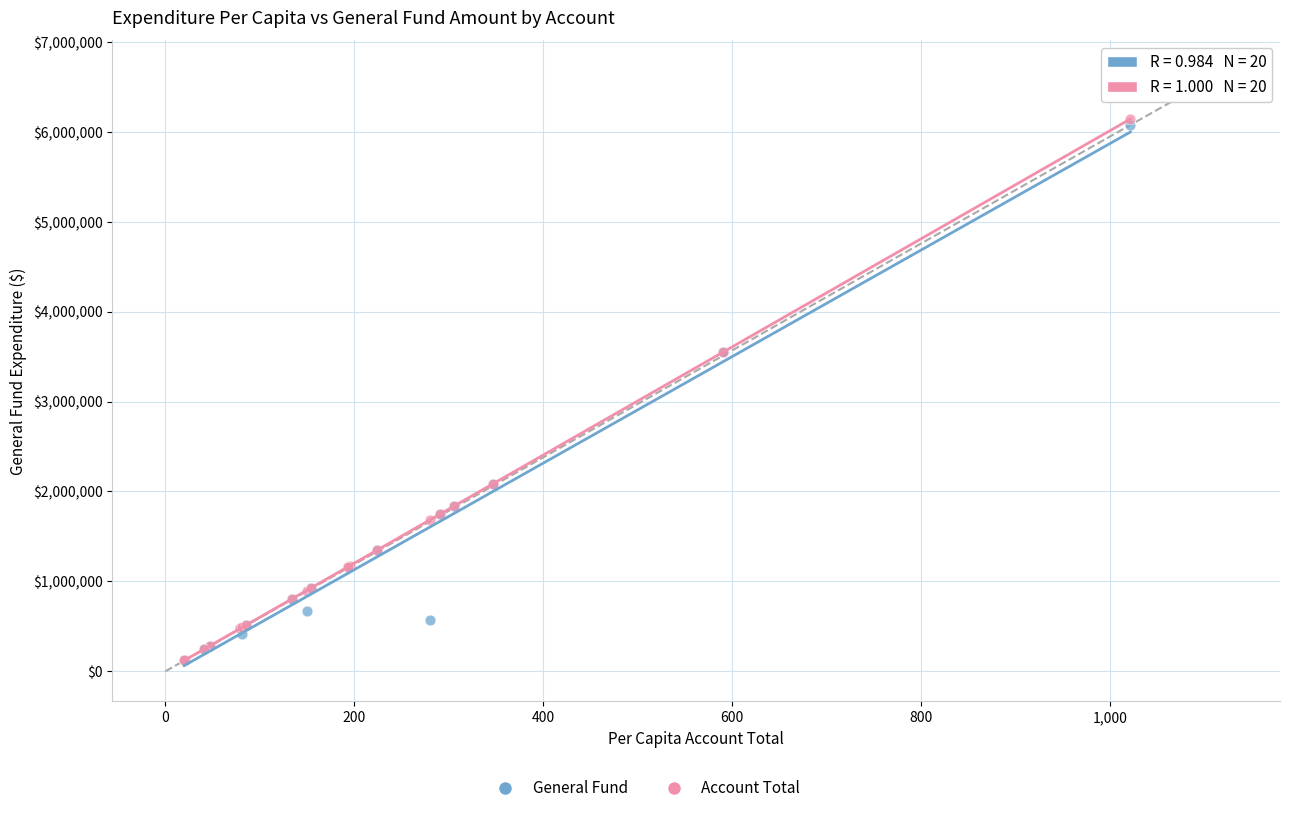

Which series contains the highest Y value?

Account Total